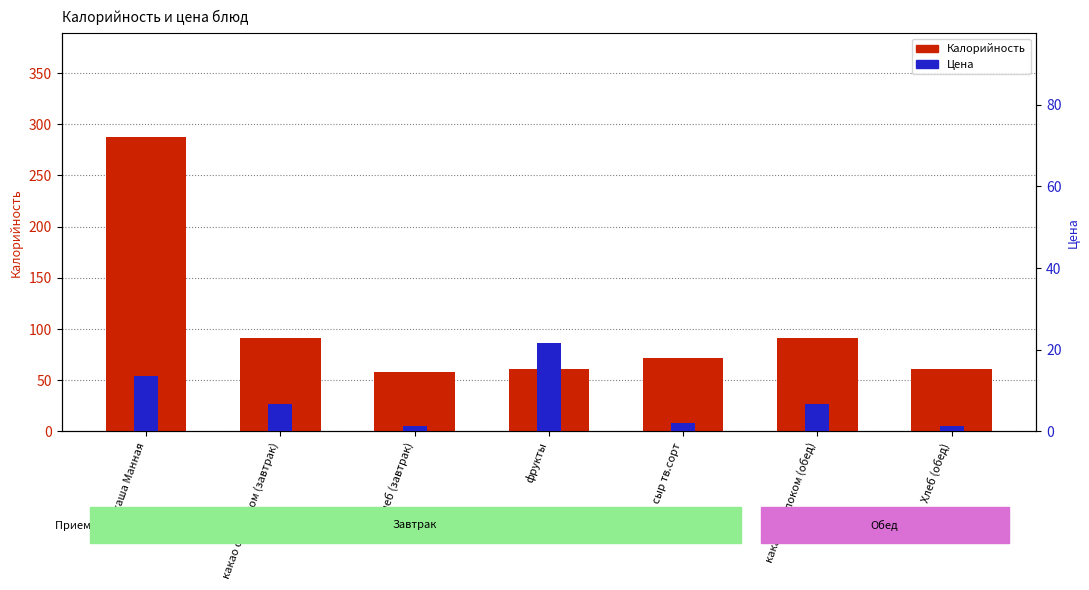

How many data points in Калорийность are above 71?

4